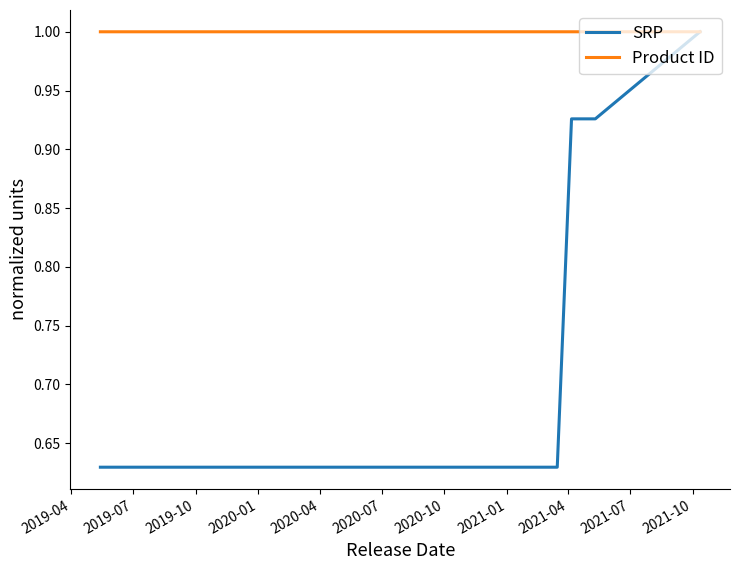

What is the highest value of the SRP series?

1.0